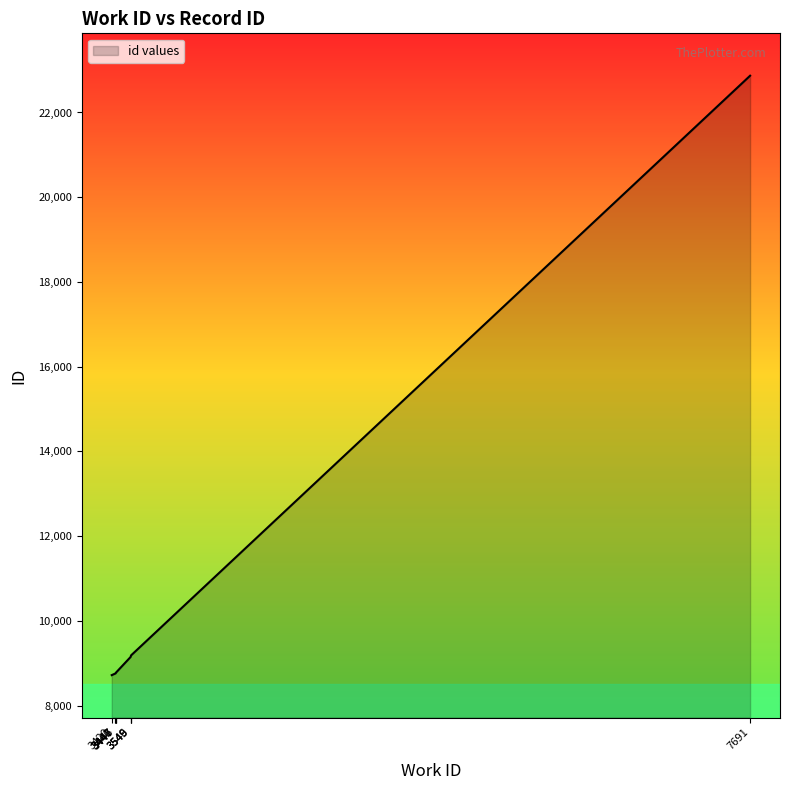

How many lines are shown in the chart?

1